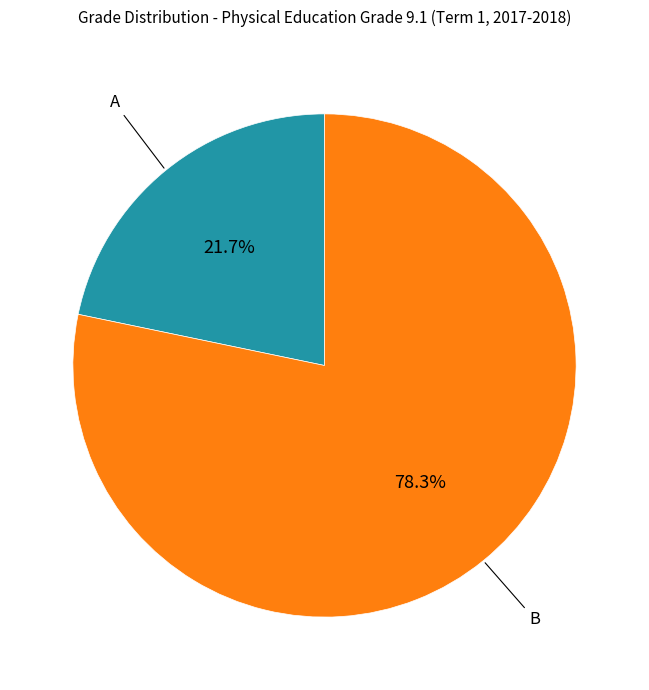

Is there any slice that represents more than half of the pie?

Yes